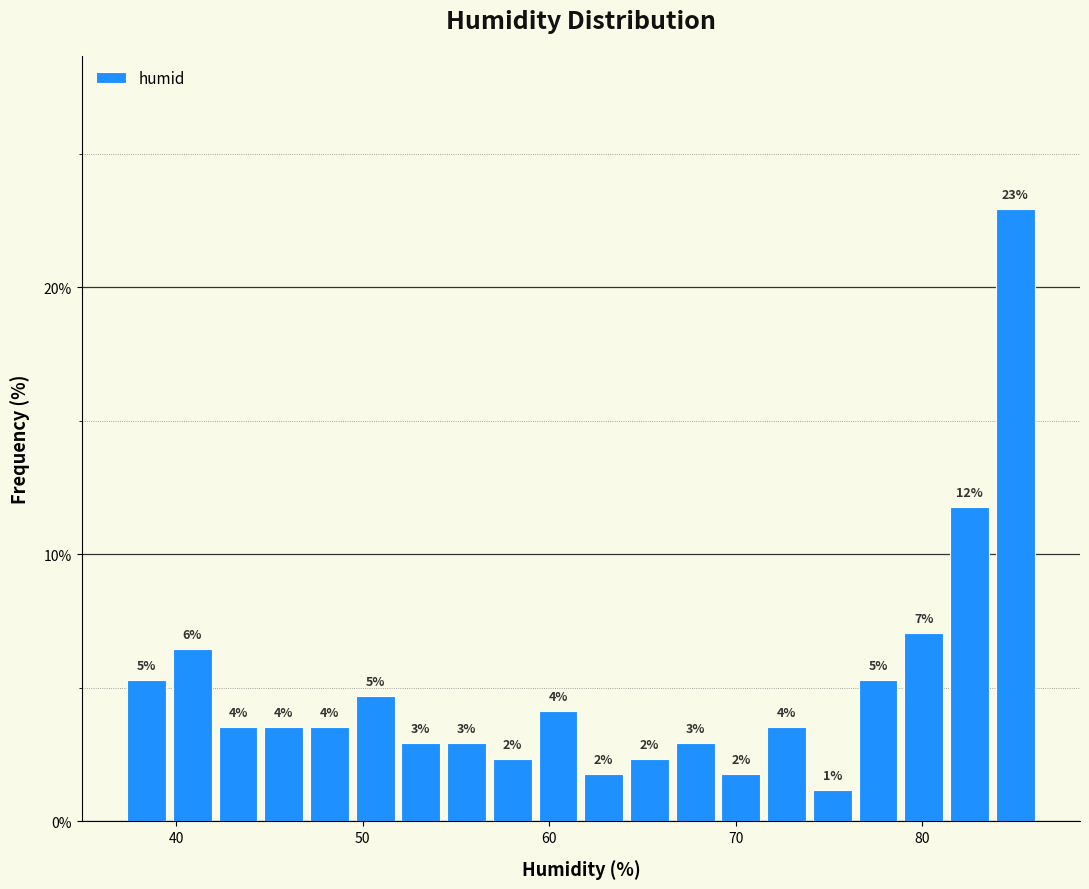

Around what value on the x-axis is the tallest bar? Give the approximate position of its centre, as read against the axis.

85